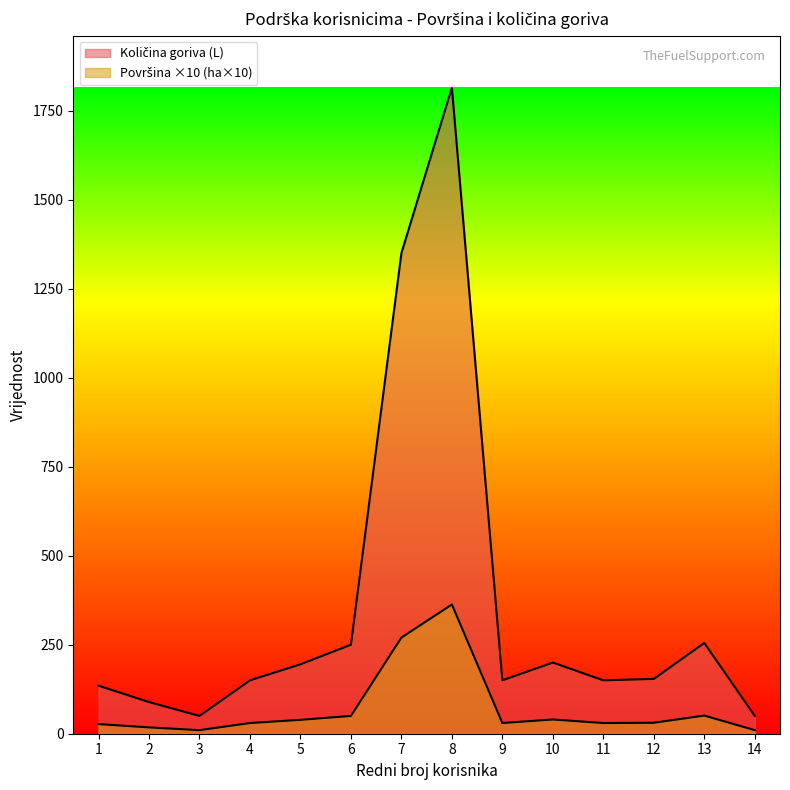

Does the chart display data point markers on the line(s)?

No